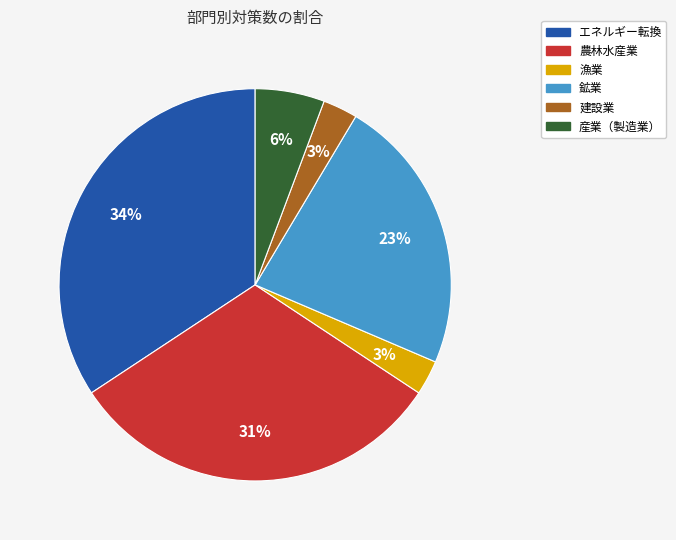

To the nearest percent, what is the difference between the largest and smallest slice percentages?

31%